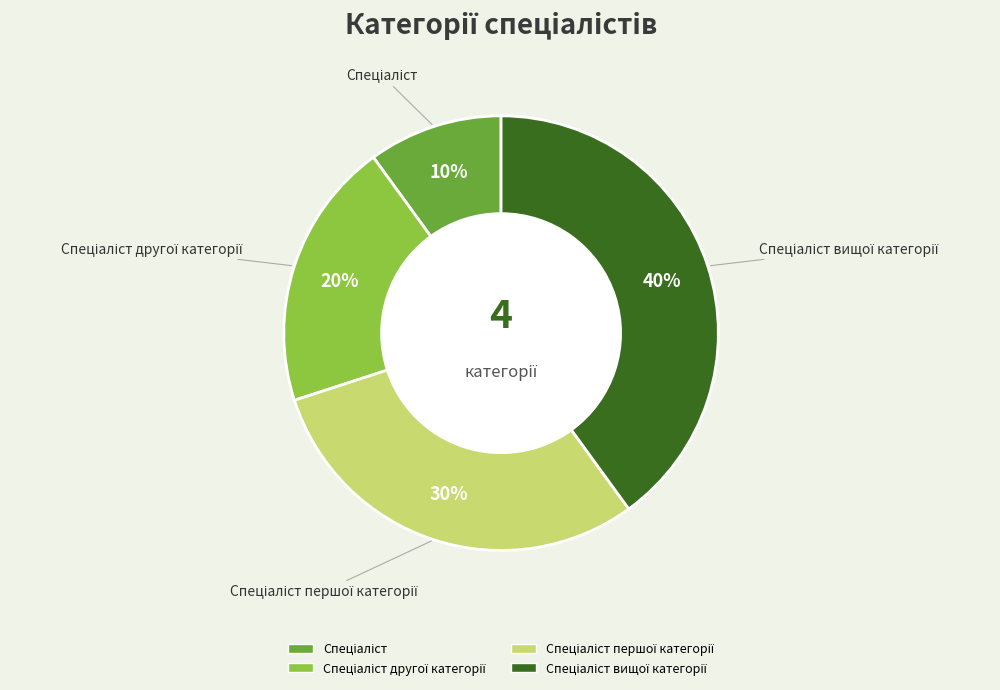

To the nearest percent, what is the average slice percentage?

25%